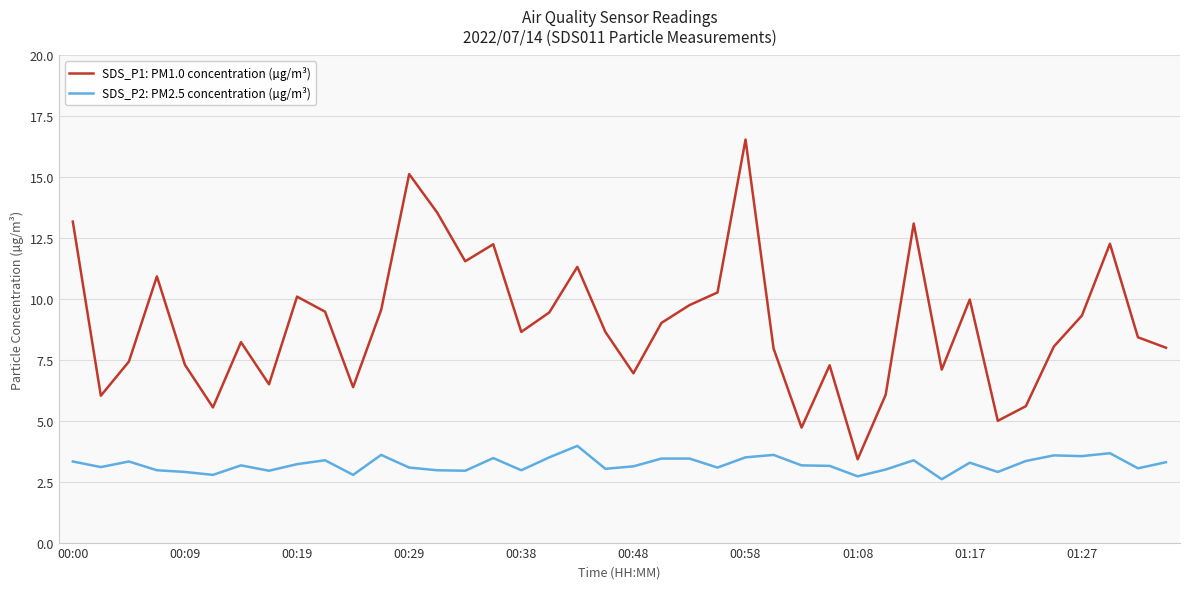

True or false: SDS_P2: PM2.5 concentration (µg/m³) and SDS_P1: PM1.0 concentration (µg/m³) intersect in this chart.

False